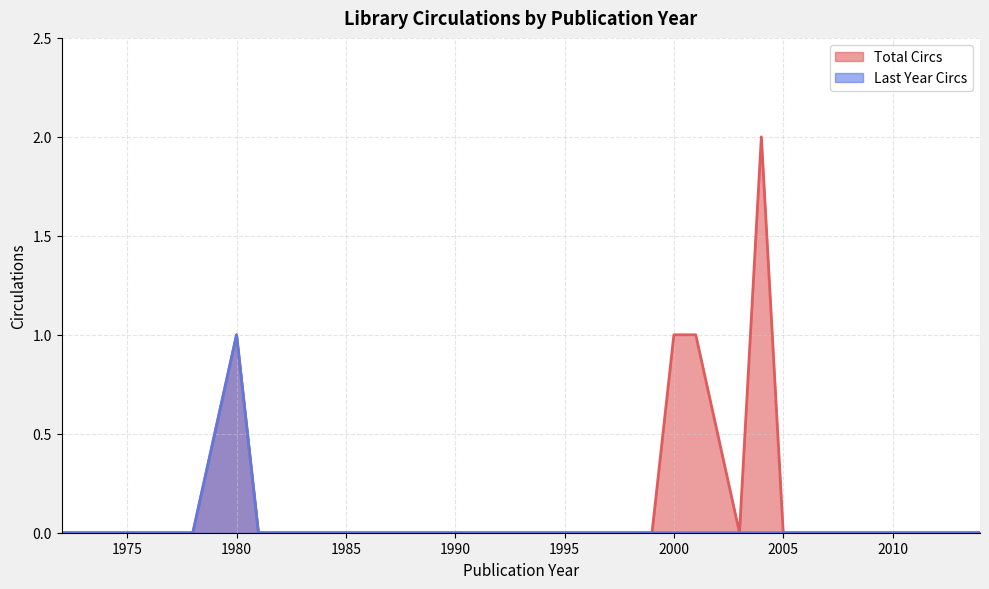

True or false: Last Year Circs and Total Circs intersect in this chart.

False